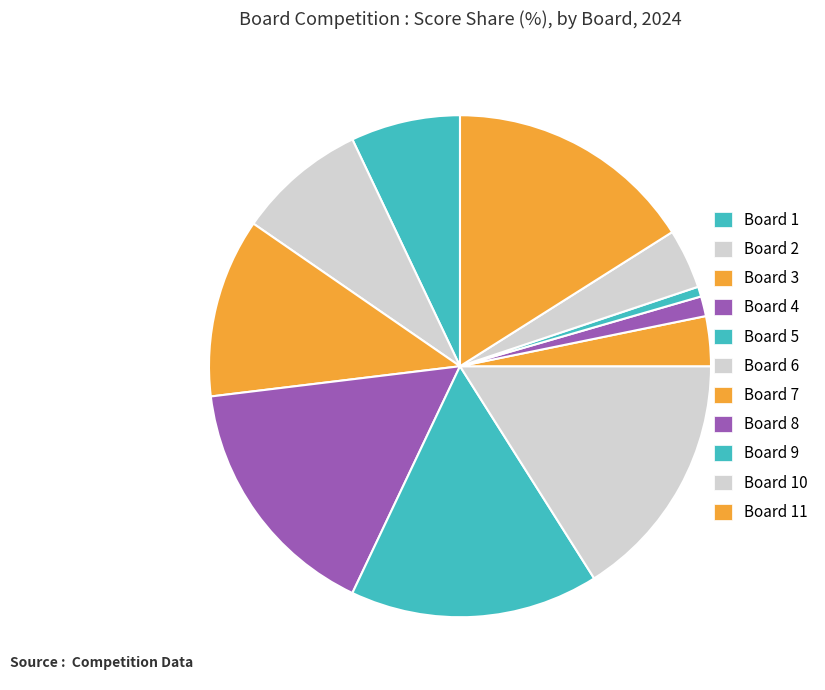

Is the sum of Board 10 and Board 3 greater than half?

No